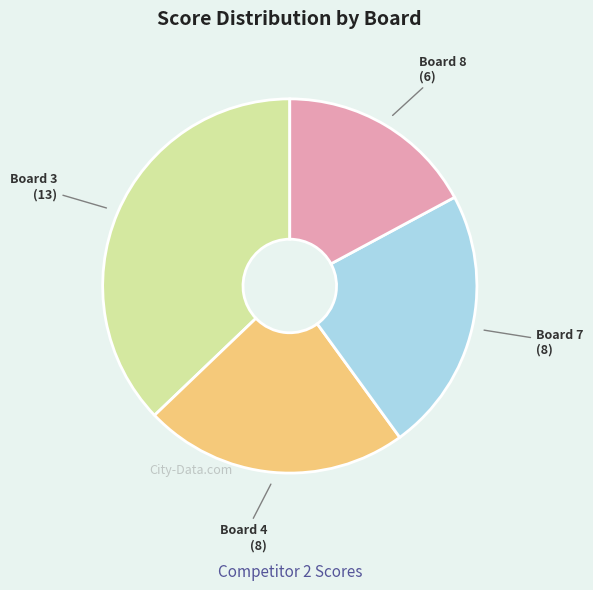

Is the sum of Board 7 (8) and Board 3 (13) greater than half?

Yes